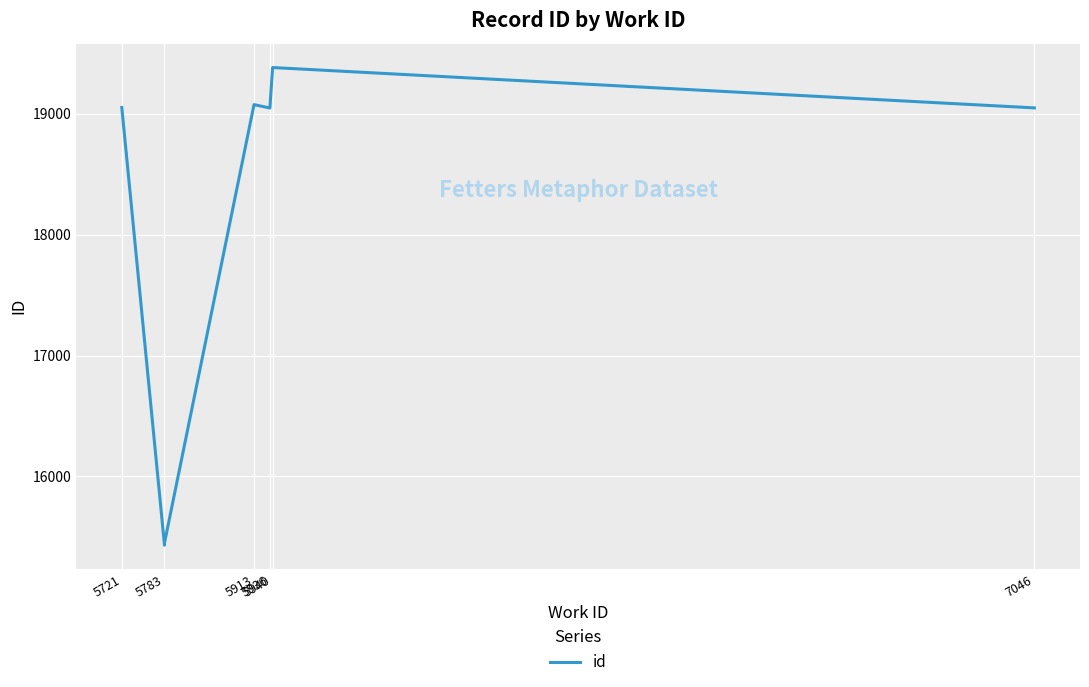

What is the change in value from 5783 to 5936?

+3619